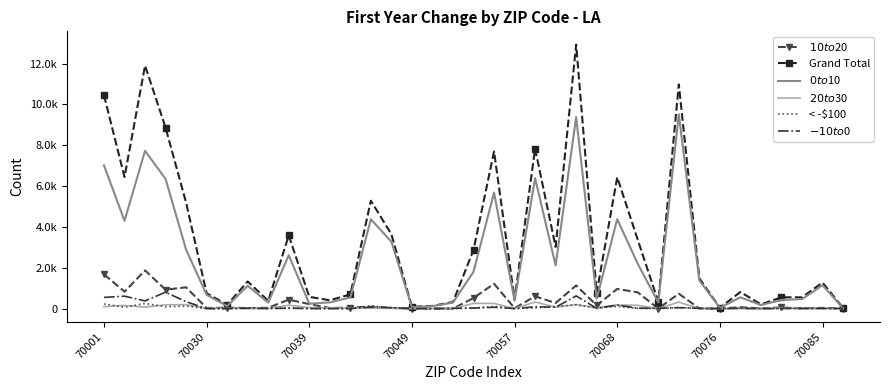

How many data points in $-10 to $0 are less than 14?

18